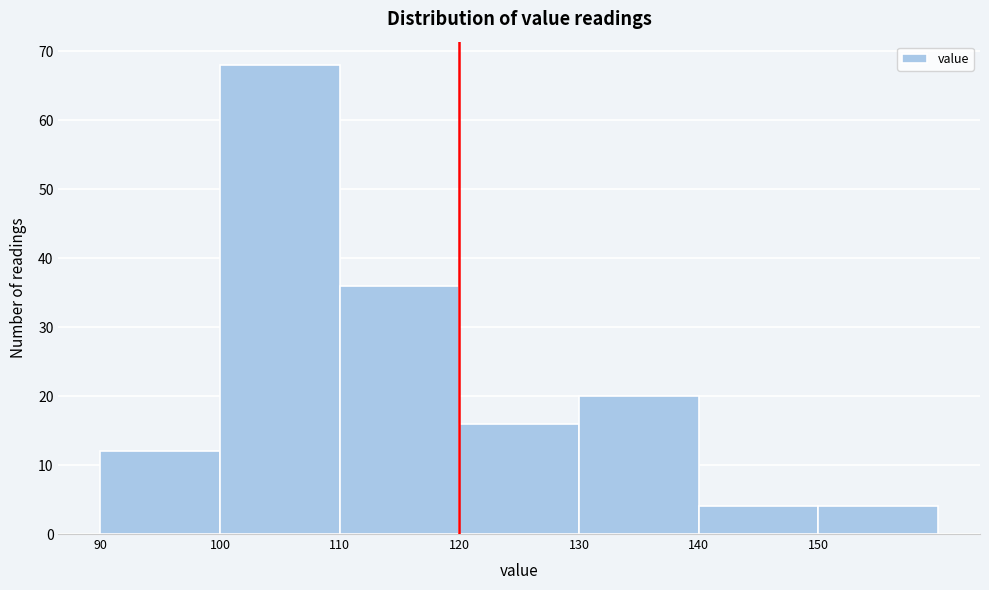

Over which range of the x-axis is the bar tallest?

100 to 110